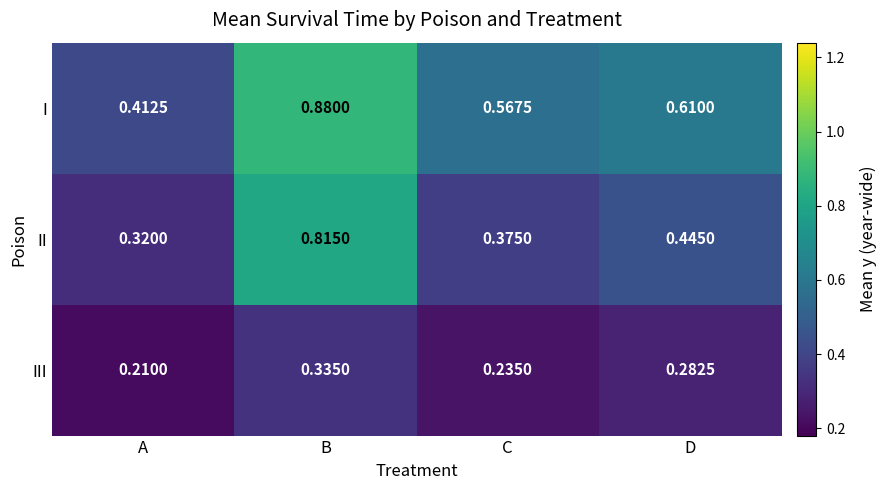

Which label corresponds to the smallest value in the chart?

A